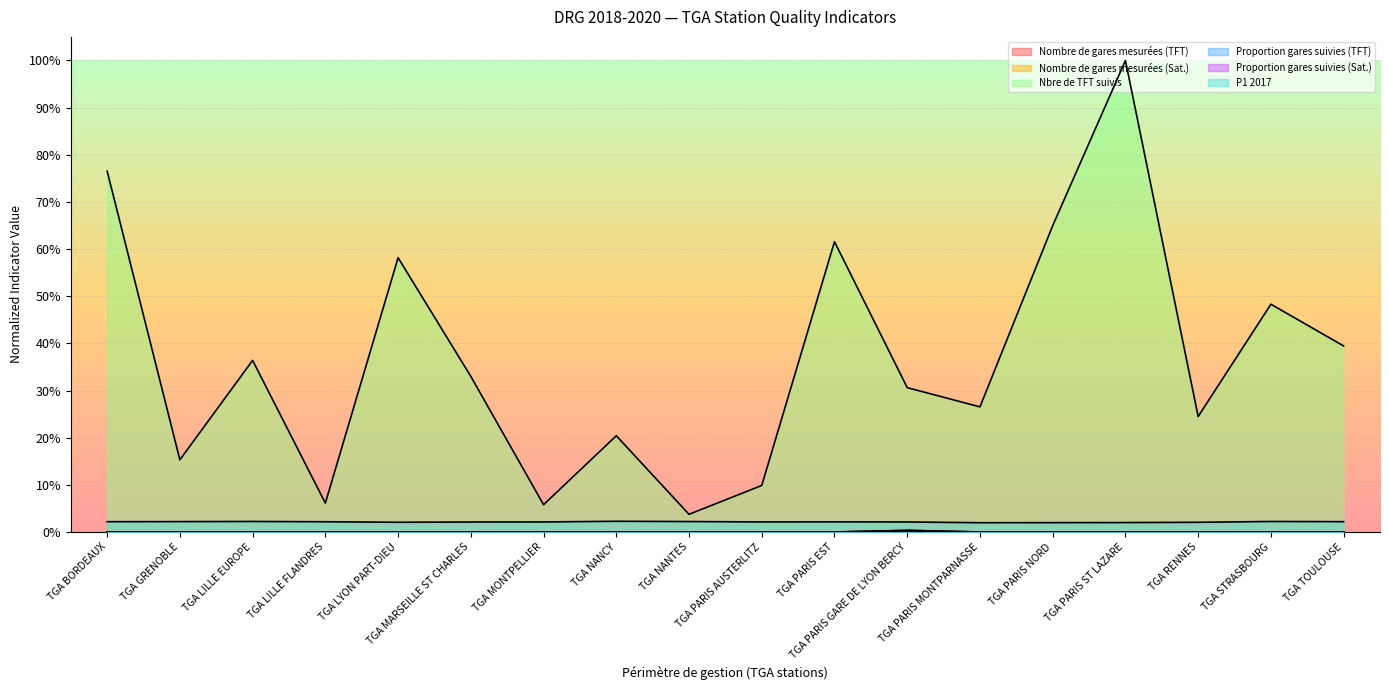

In Nombre de gares mesurées (TFT), how many points are higher than both neighbors (excluding endpoints)?

1